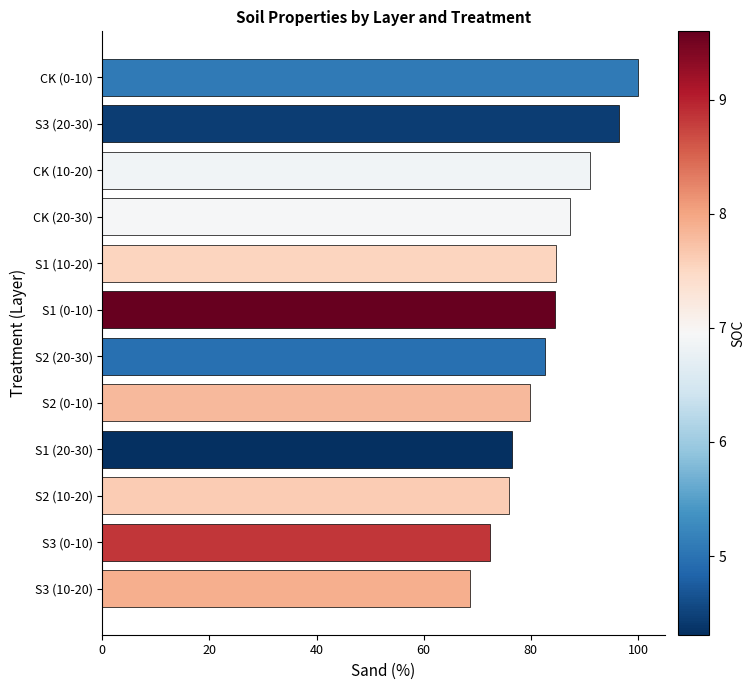

Does the chart contain any negative values?

No